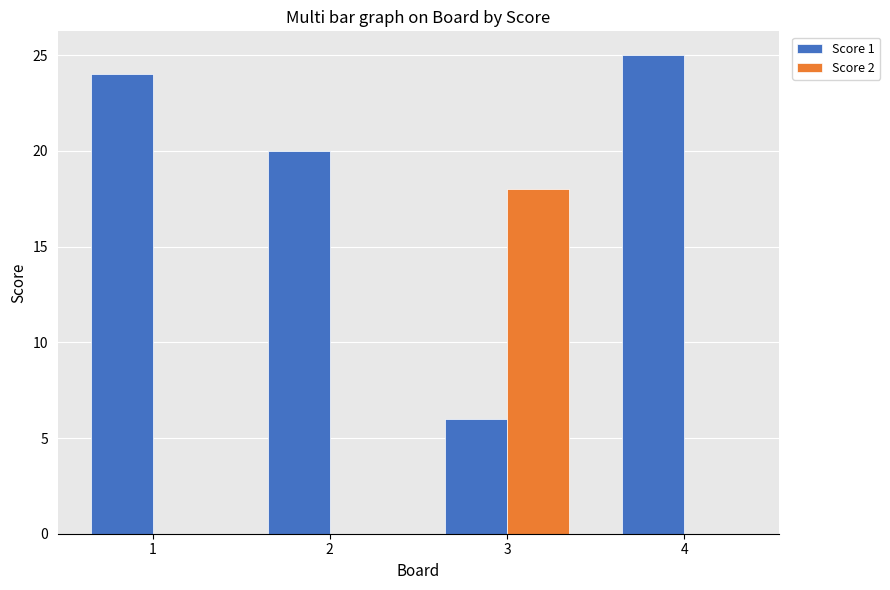

What are all the series names shown in the legend?

Score 1, Score 2